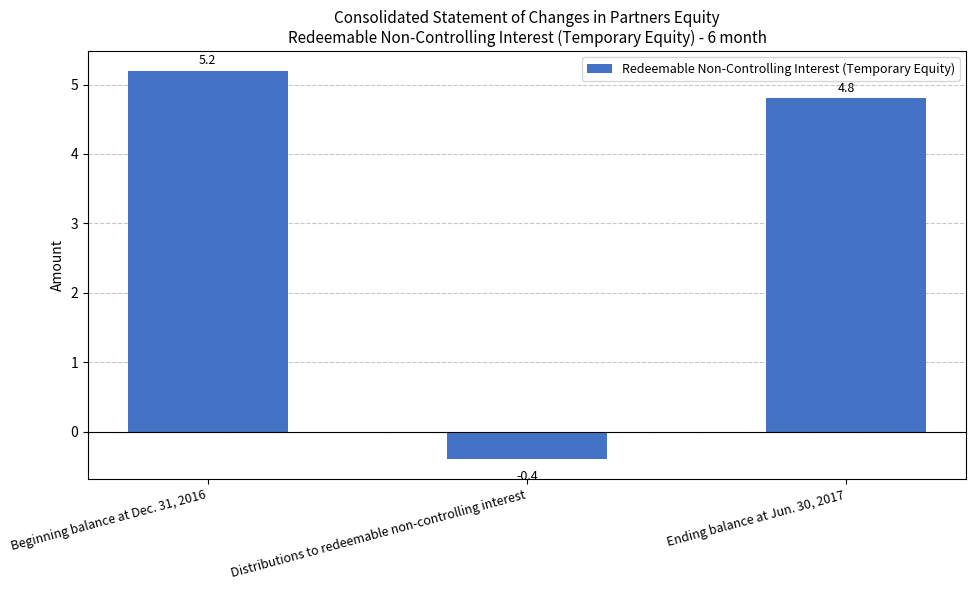

Reading left to right, extract all data points from this chart.

5.2	-0.4	4.8